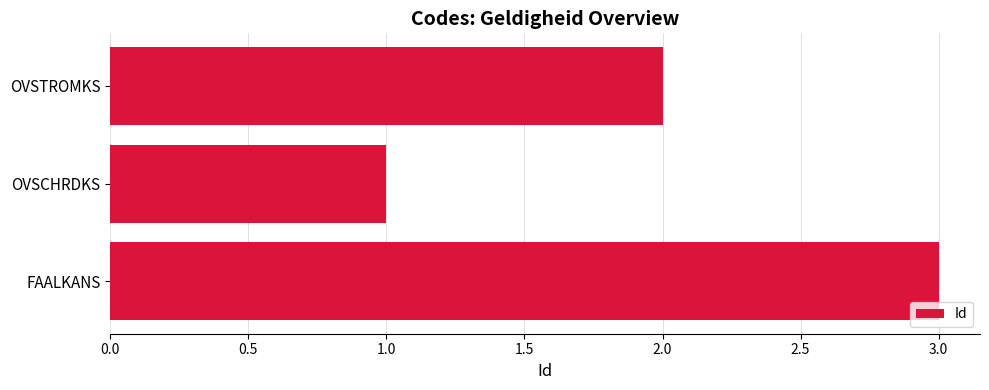

Is it true that the value at OVSCHRDKS is 1?

True